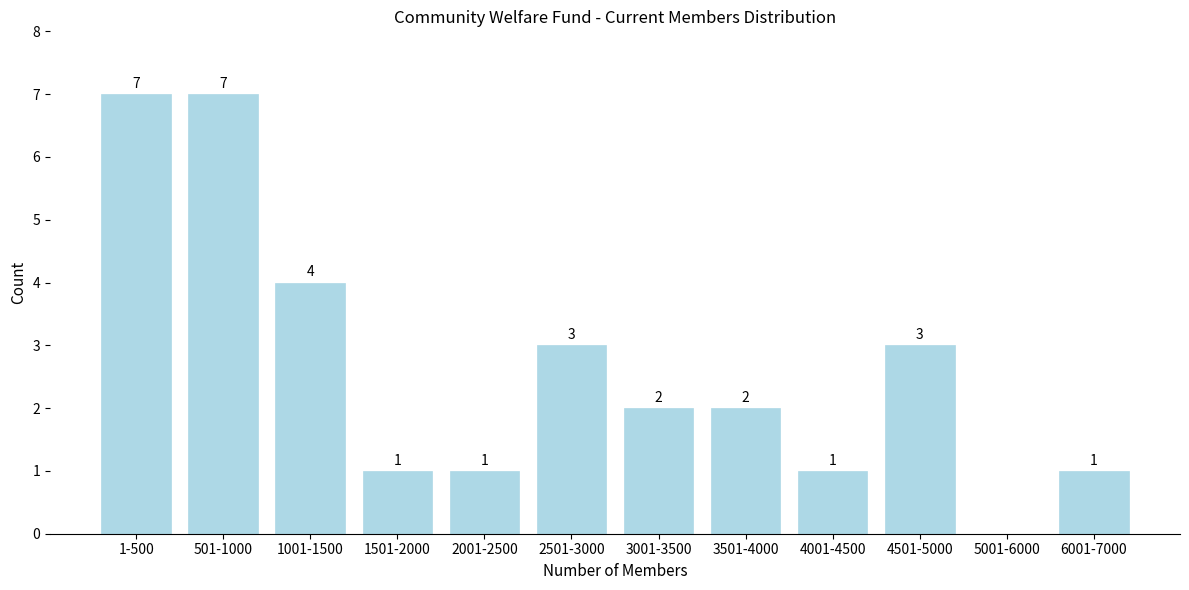

Reading left to right, what are all the values shown in this chart?

1-500=7	501-1000=7	1001-1500=4	1501-2000=1	2001-2500=1	2501-3000=3	3001-3500=2	3501-4000=2	4001-4500=1	4501-5000=3	5001-6000=0	6001-7000=1